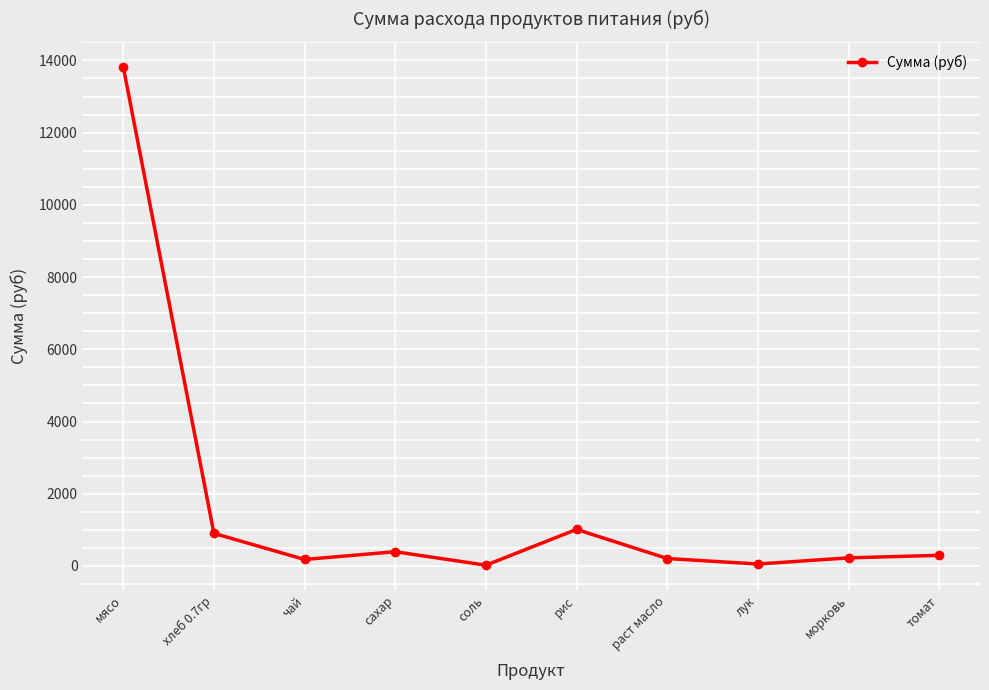

Which has a higher value, хлеб 0.7гр or мясо?

мясо